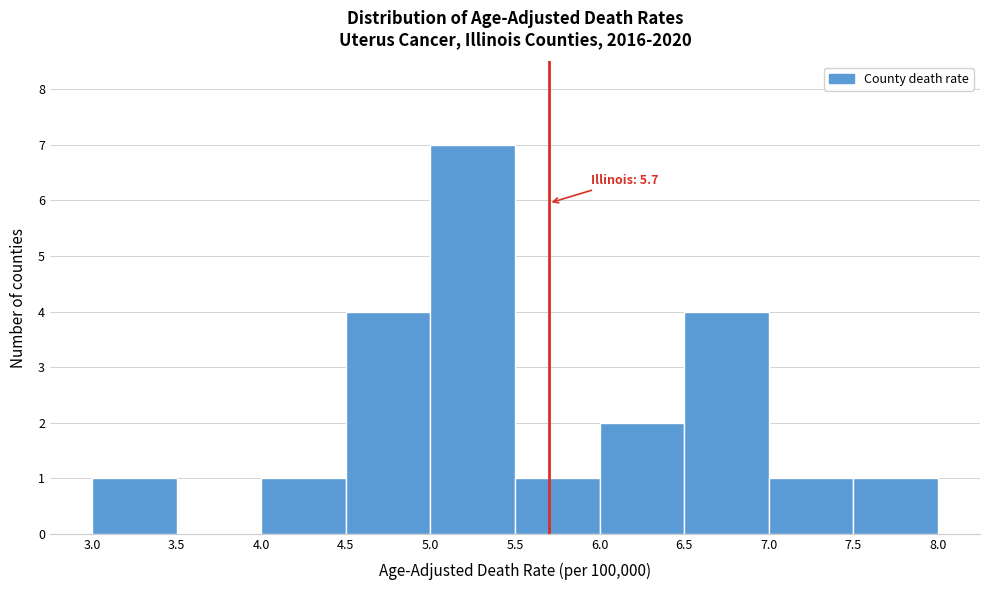

Which range on the x-axis has the tallest bar?

5.0 to 5.5